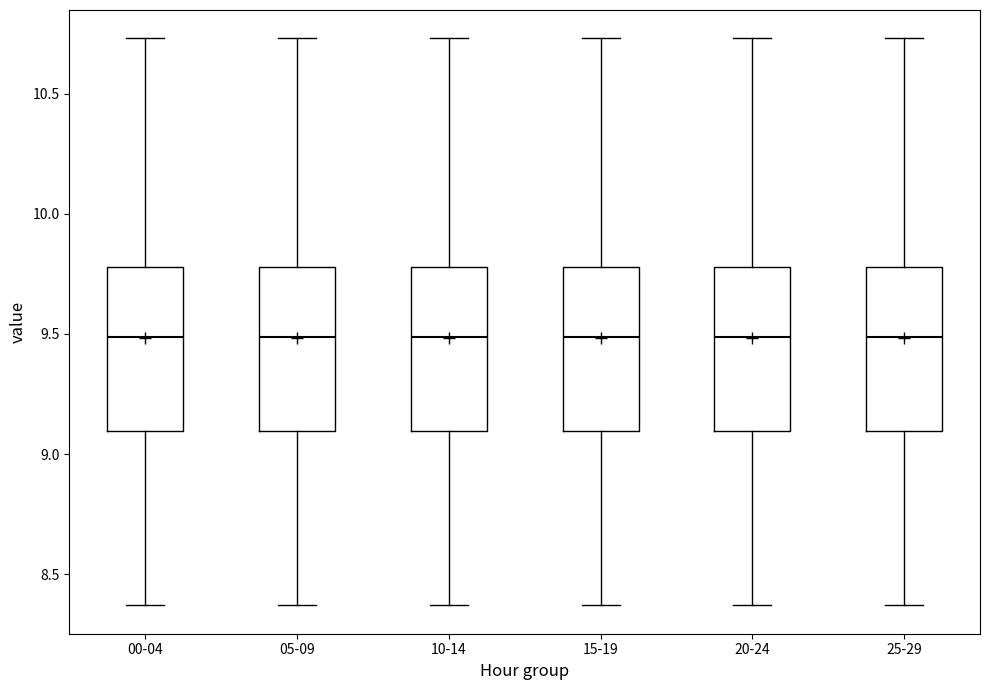

Reading left to right, read every box against the y-axis: the position of its median line, the range the box covers, and the ends of its whiskers. The values are not printed on the chart, so give them approximately, as read against the axis.

00-04: median 9.50, box 9.10 to 9.80, whiskers 8.35 to 10.75
05-09: median 9.50, box 9.10 to 9.80, whiskers 8.35 to 10.75
10-14: median 9.50, box 9.10 to 9.80, whiskers 8.35 to 10.75
15-19: median 9.50, box 9.10 to 9.80, whiskers 8.35 to 10.75
20-24: median 9.50, box 9.10 to 9.80, whiskers 8.35 to 10.75
25-29: median 9.50, box 9.10 to 9.80, whiskers 8.35 to 10.75